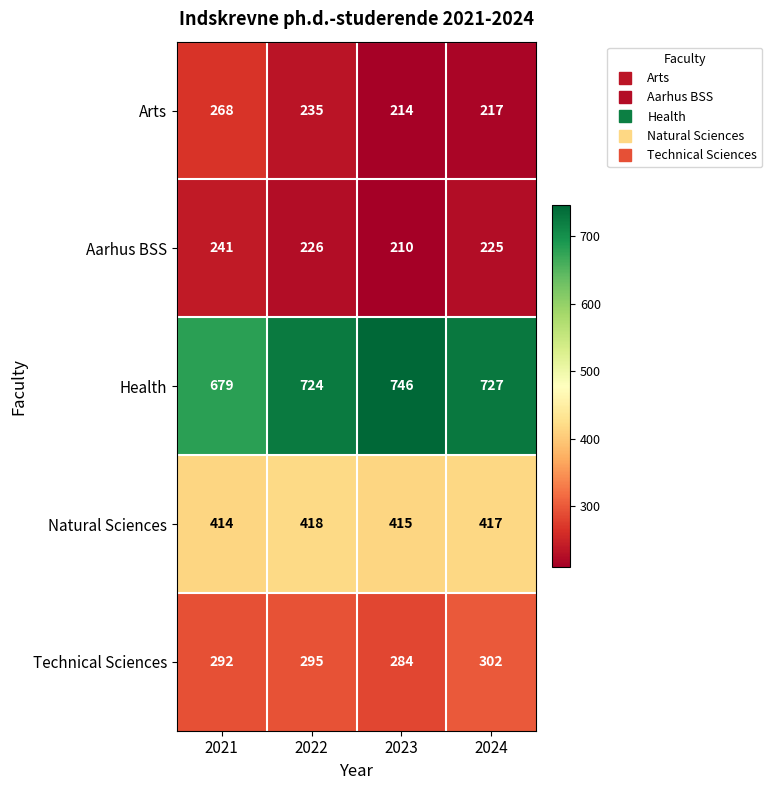

How many distinct data groups are displayed?

5